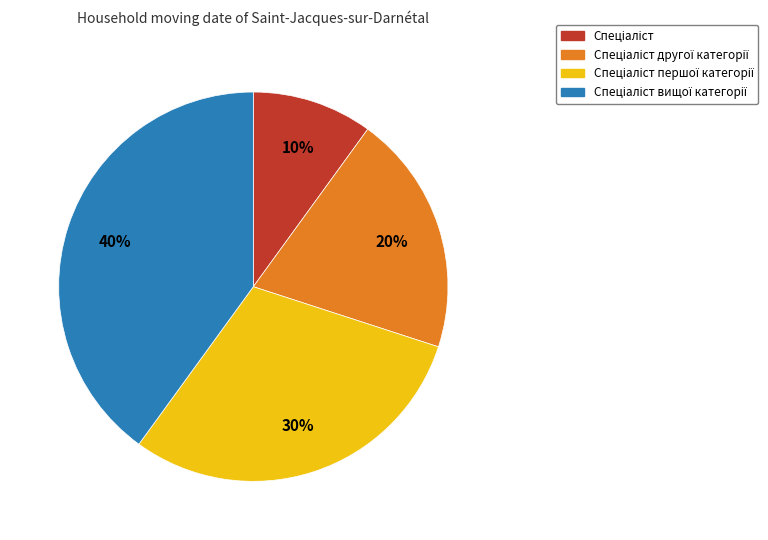

To the nearest percent, what is the average slice percentage?

25%